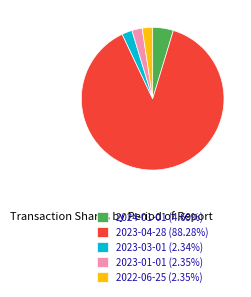

How many slices are in this pie chart?

5